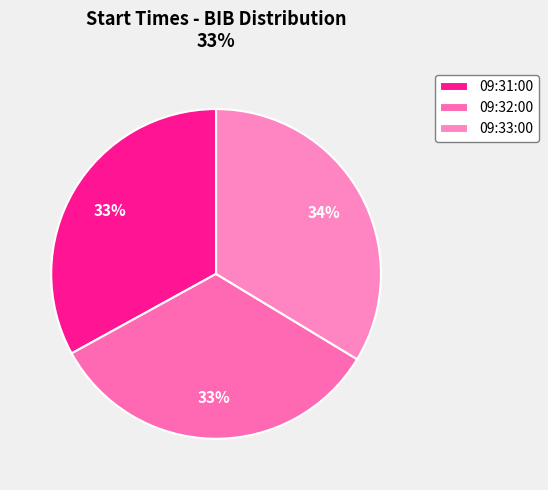

How much of the chart is everything except 09:33:00?

66.3%